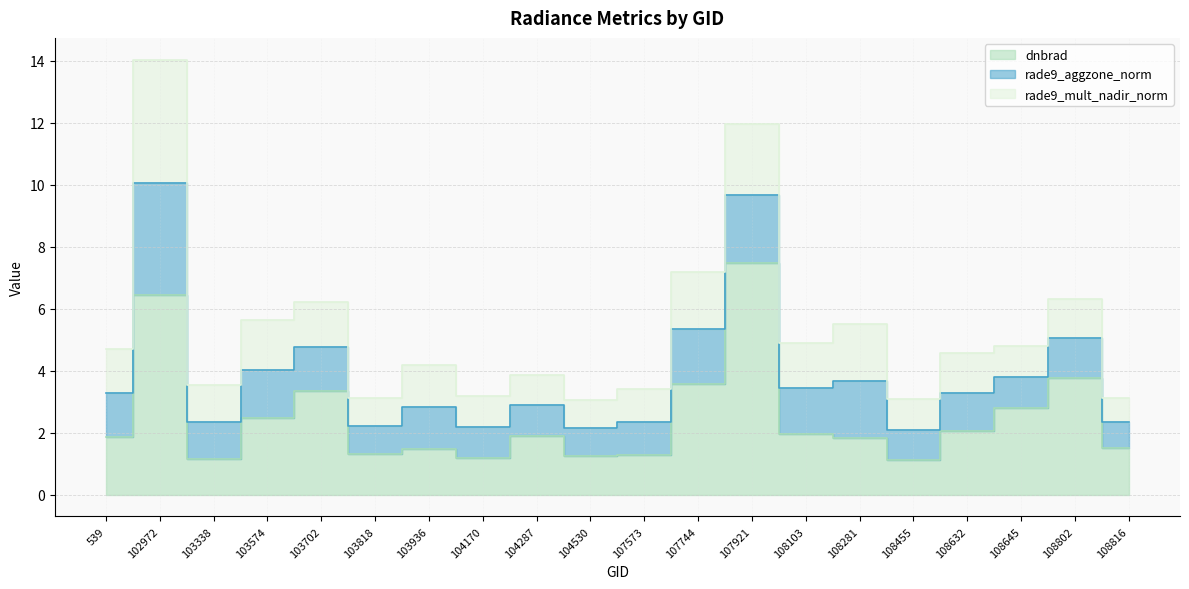

Does the chart have visible grid lines?

Yes